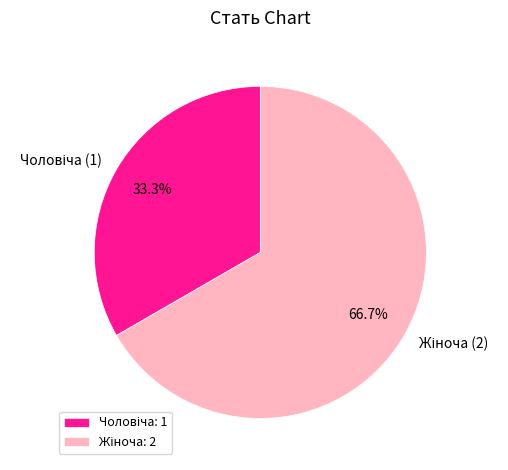

Is it true that Чоловіча is 43% of the pie?

False